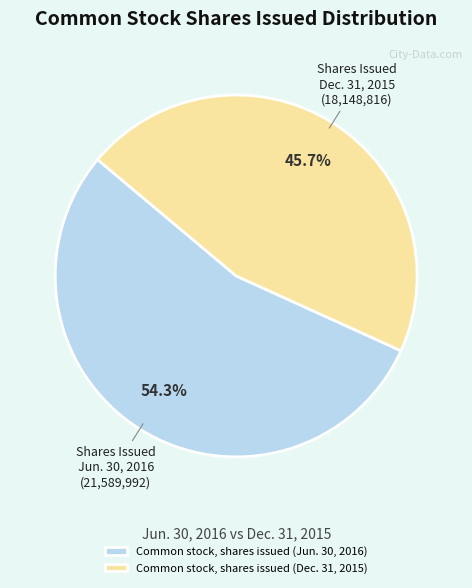

What is the smallest slice in the pie chart?

Common stock, shares issued (Dec. 31, 2015)